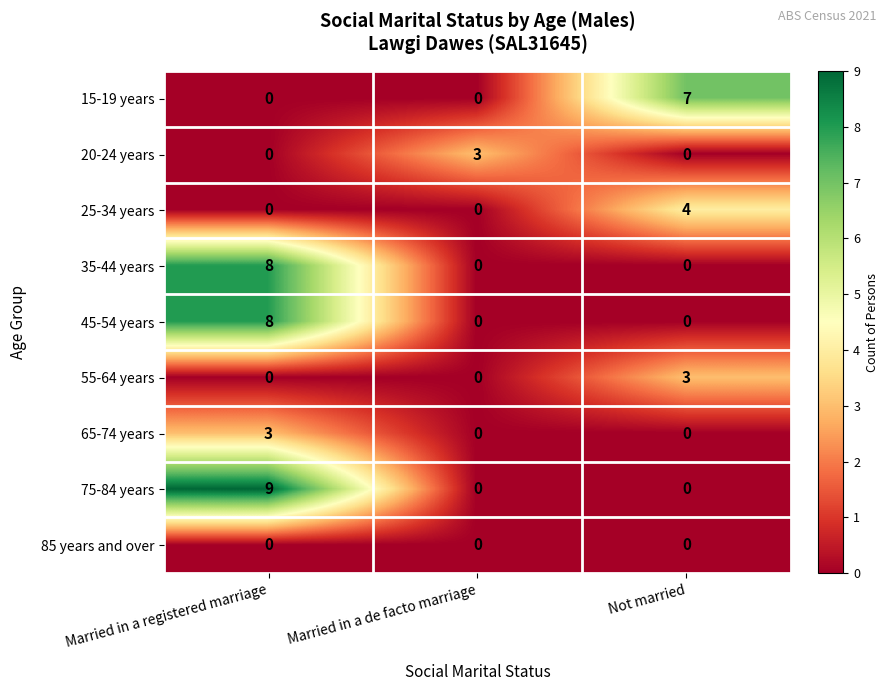

Reading left to right, transcribe all the data shown in this chart.

15-19 years: 0	0	7
20-24 years: 0	3	0
25-34 years: 0	0	4
35-44 years: 8	0	0
45-54 years: 8	0	0
55-64 years: 0	0	3
65-74 years: 3	0	0
75-84 years: 9	0	0
85 years and over: 0	0	0